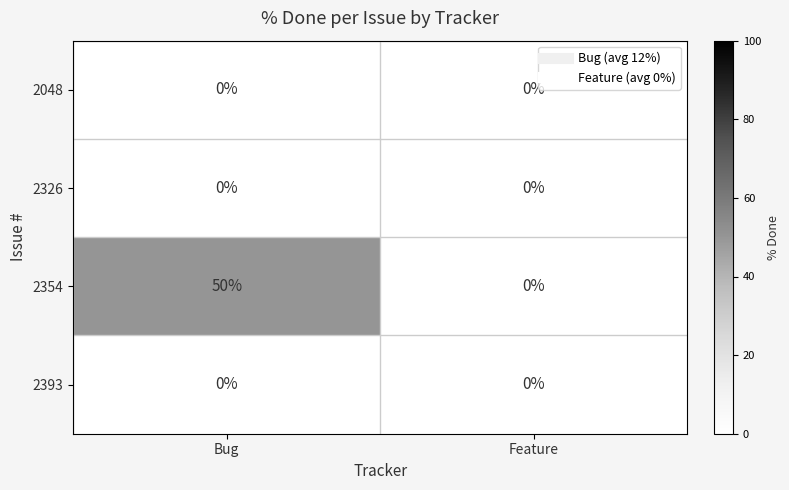

What is the difference between the highest and lowest values at Bug?

50